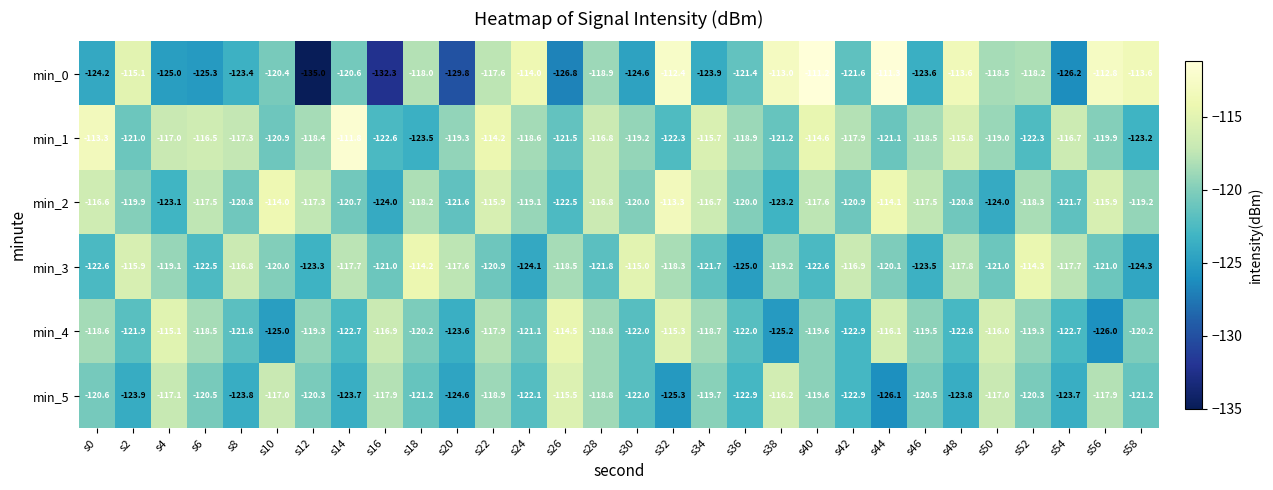

What is the difference between the maximum and minimum values in the min_5 series?

10.6